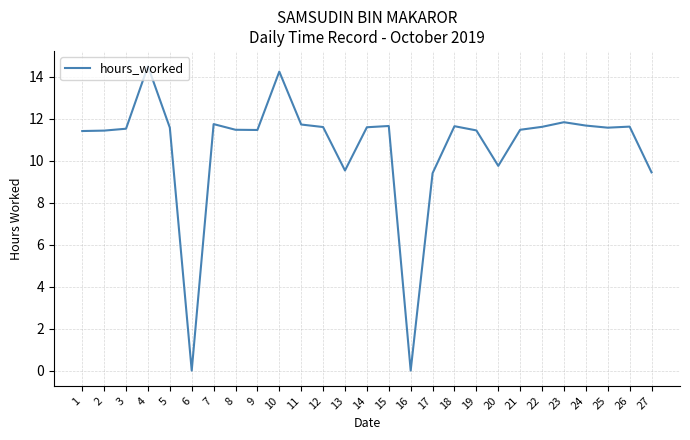

Is it true that the value at 21 is 11.5?

True